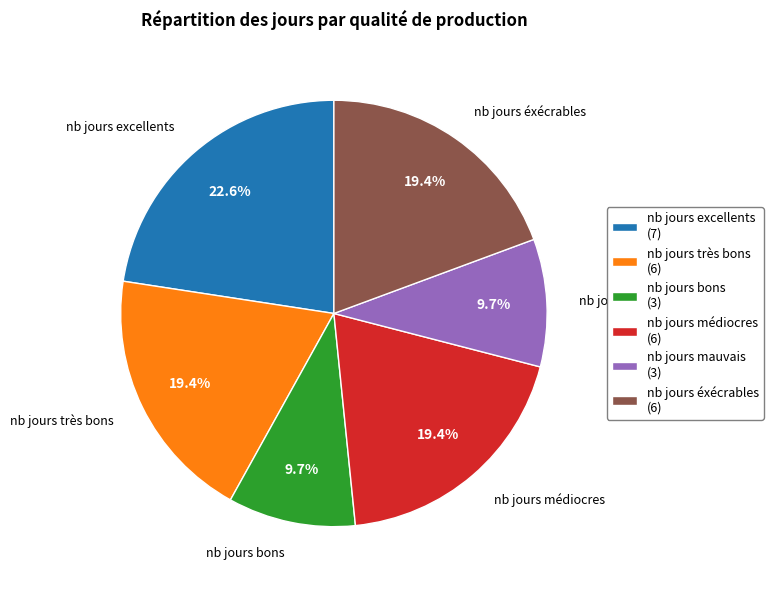

To the nearest percent, what percentage of the pie is nb jours mauvais?

10%